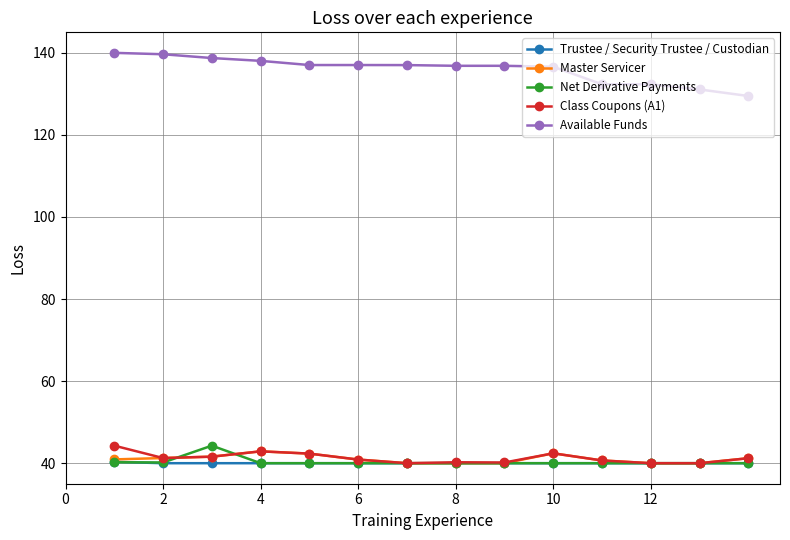

Which series has the largest total across all categories?

Available Funds